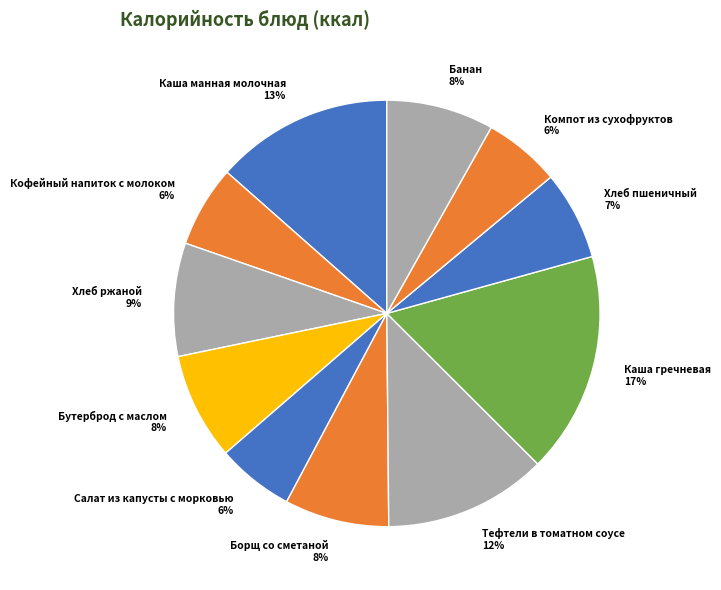

To the nearest percent, what is the difference between the largest and smallest slice percentages?

11%